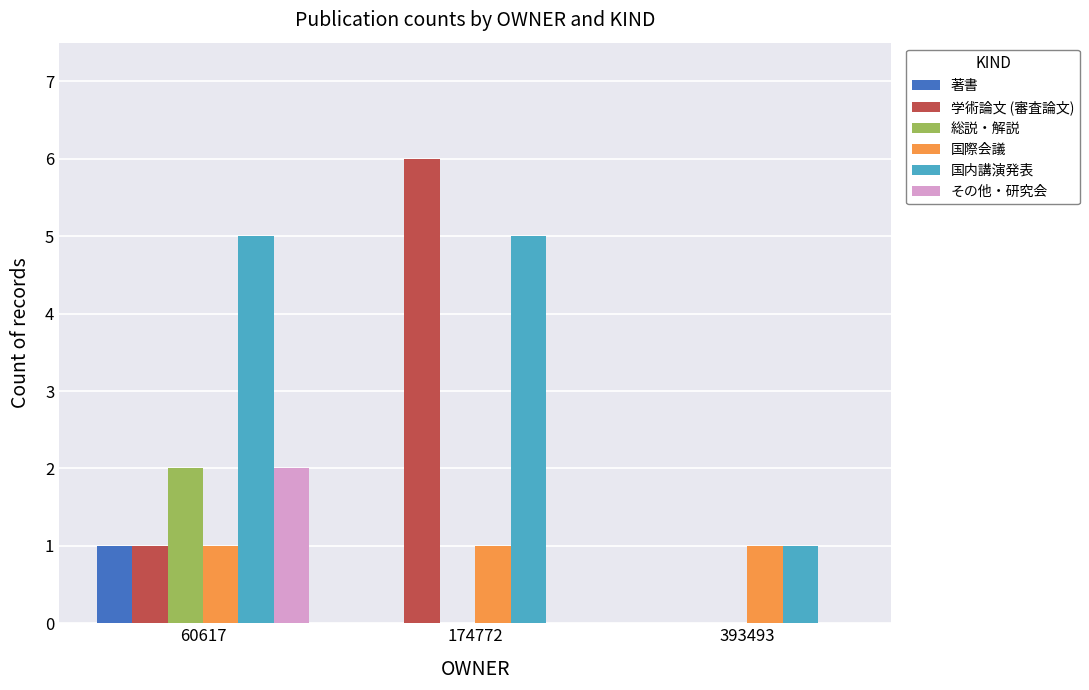

Does the chart contain stacked bars?

No